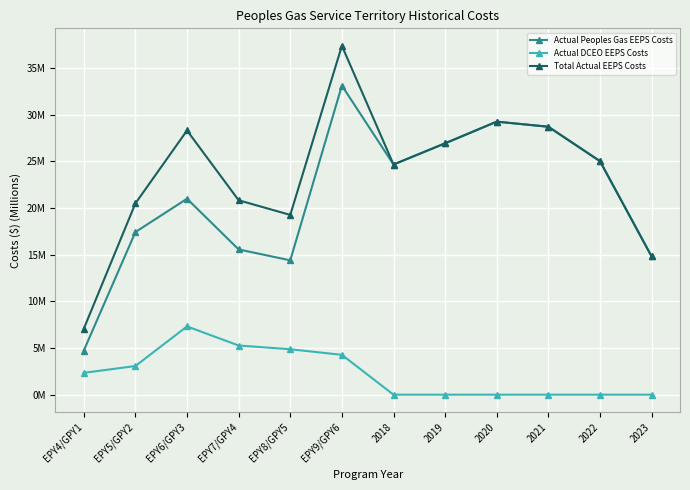

What is the maximum value for Total Actual EEPS Costs?

37.4